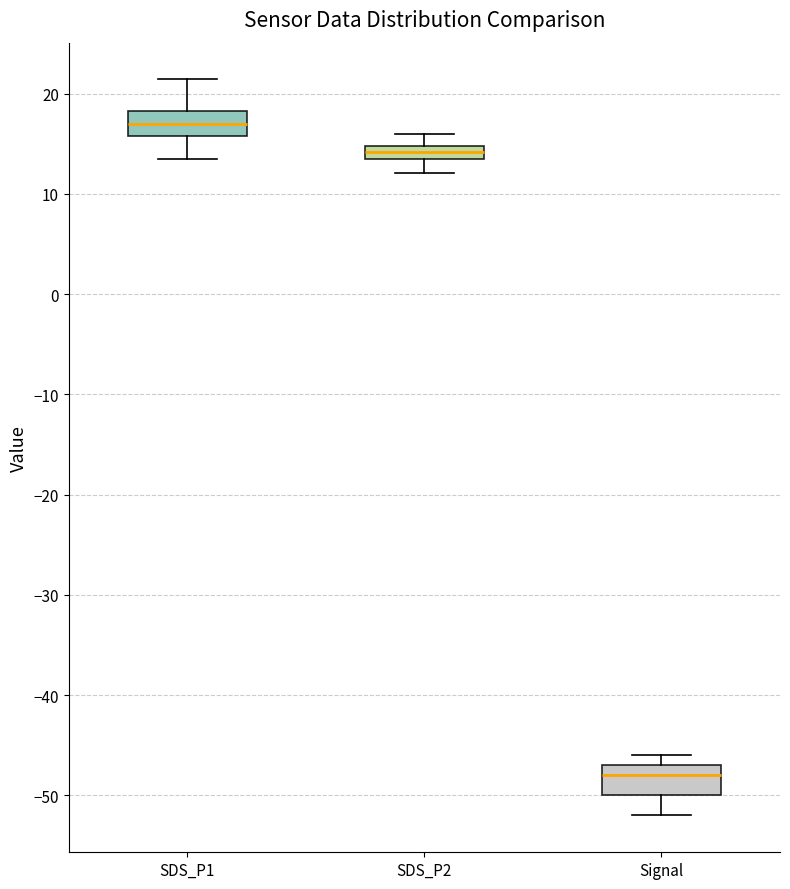

Which box's median line is the lowest?

Signal